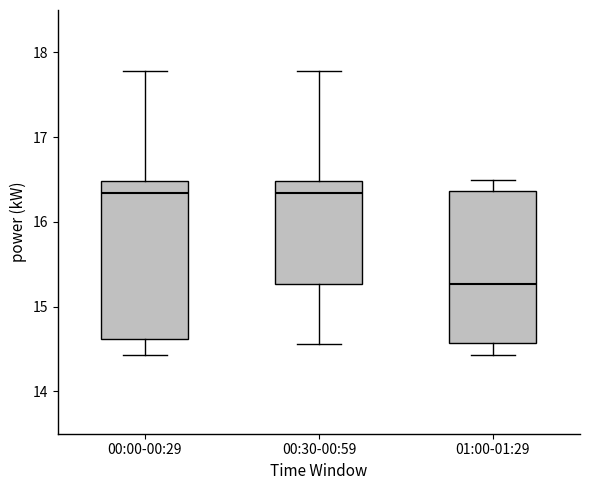

Which box has the lowest median line?

01:00-01:29